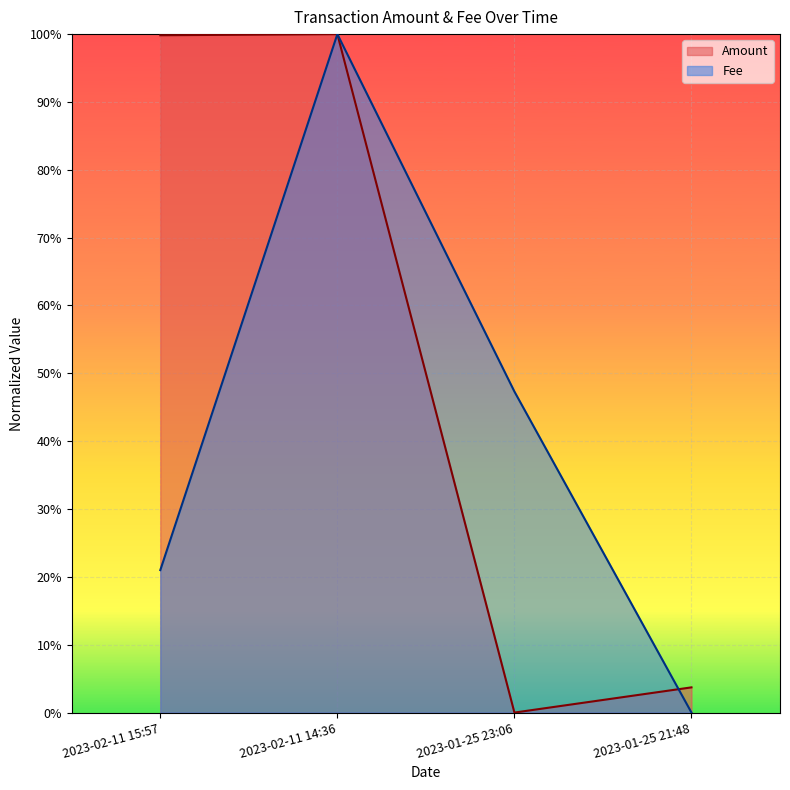

True or false: Fee has a value of 0.1 at 2023-01-25 23:06.

False